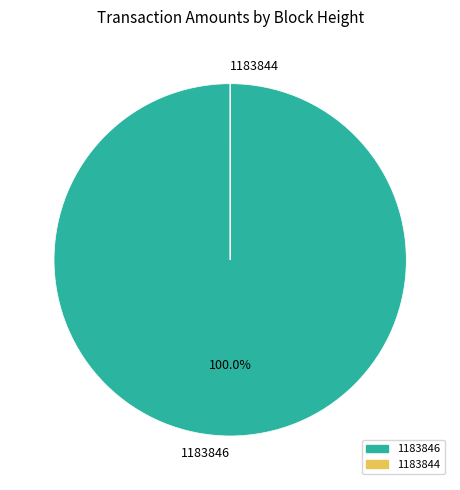

Which category has the biggest portion of the pie?

1183846